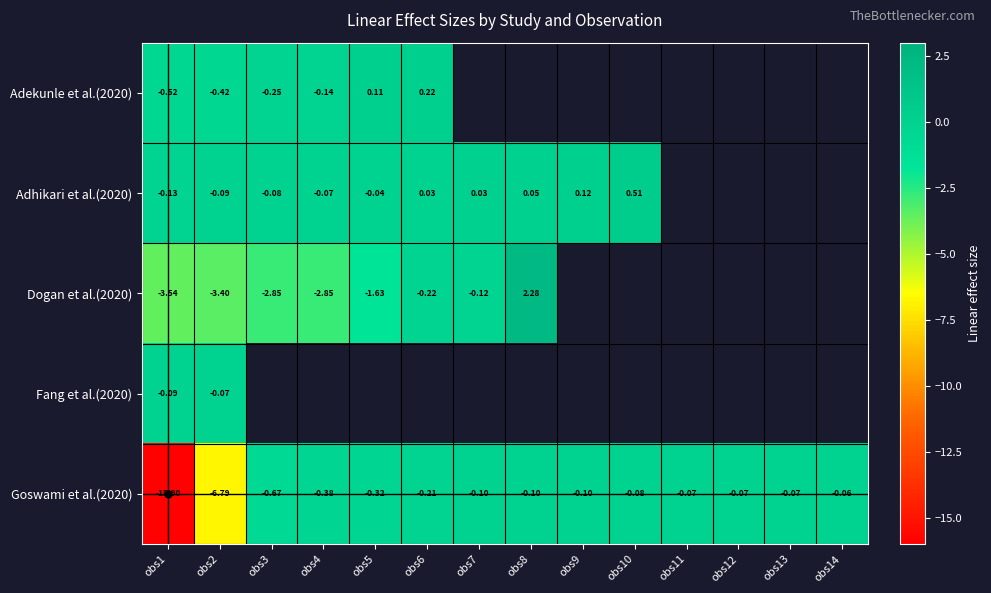

Which category has the lowest value across all series?

obs1